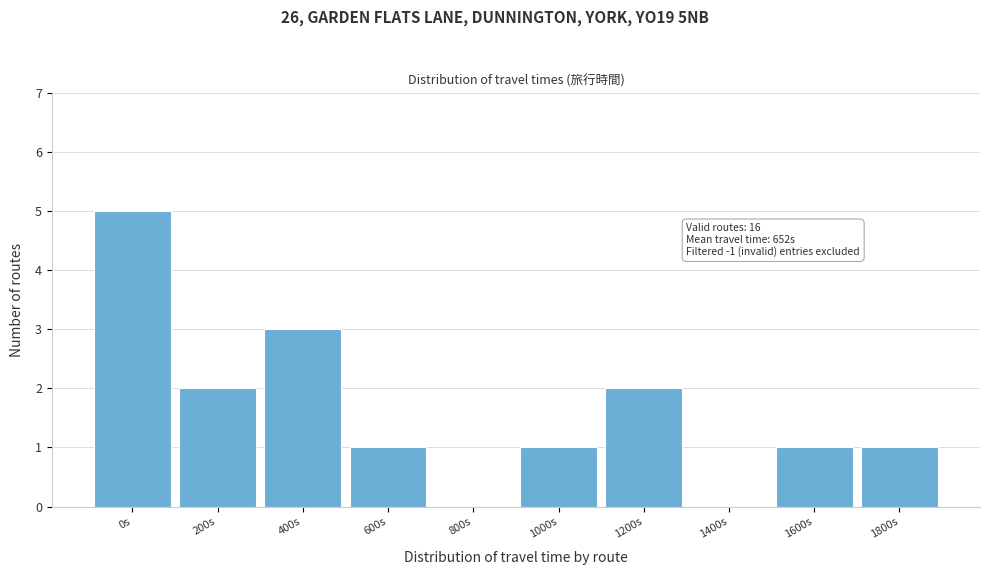

Reading left to right, what are all the values shown in this chart?

0s=5	200s=2	400s=3	600s=1	800s=0	1000s=1	1200s=2	1400s=0	1600s=1	1800s=1